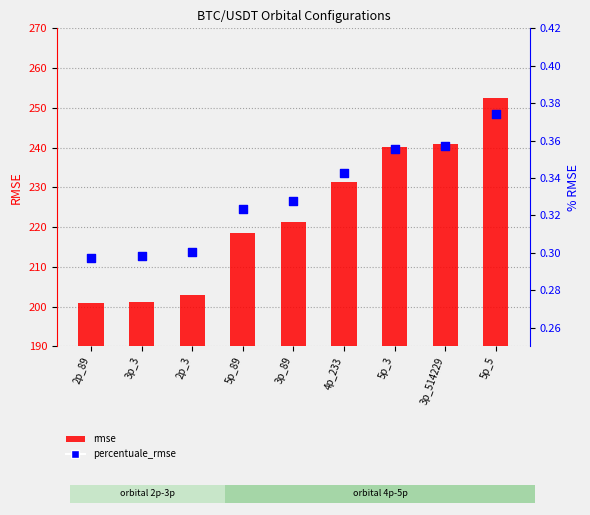

What are all the series names shown in the legend?

rmse, percentuale_rmse